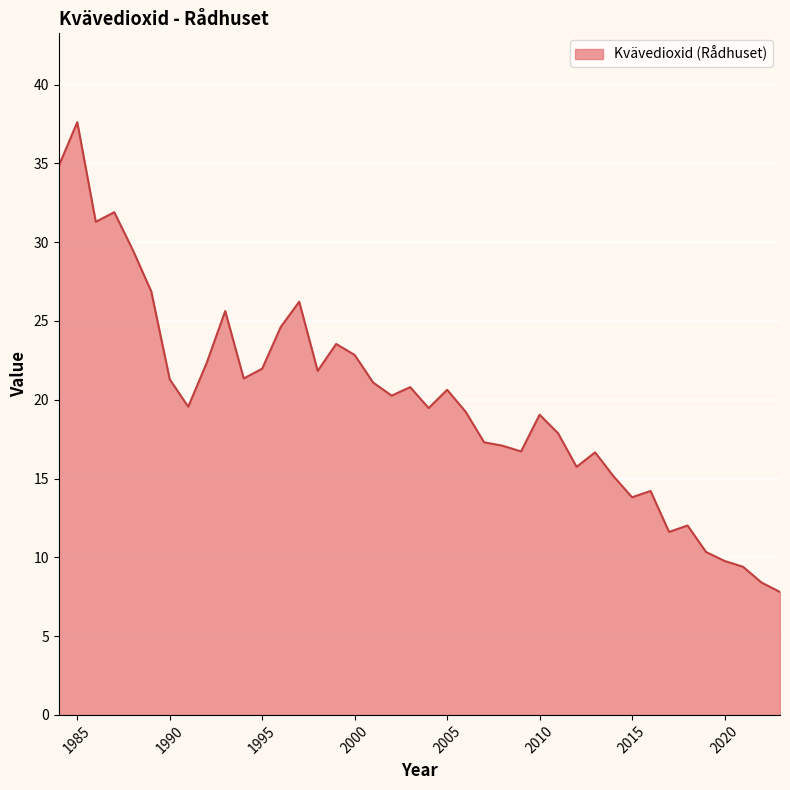

What is the greatest value displayed?

37.6